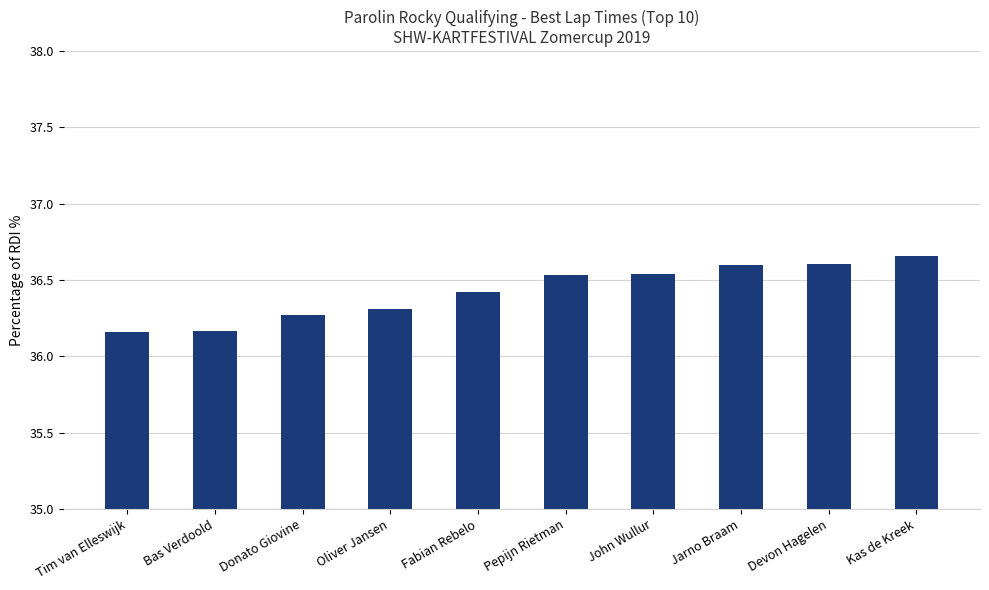

How many values are between 36 and 37?

10